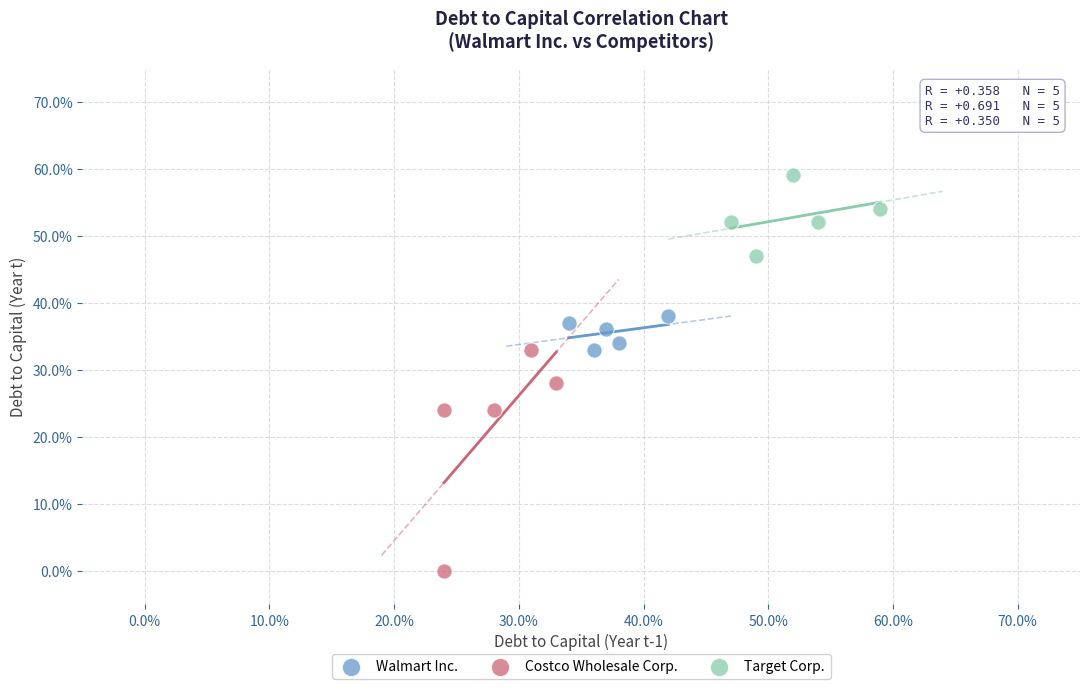

Which series has the widest spread of Y values?

Costco Wholesale Corp.